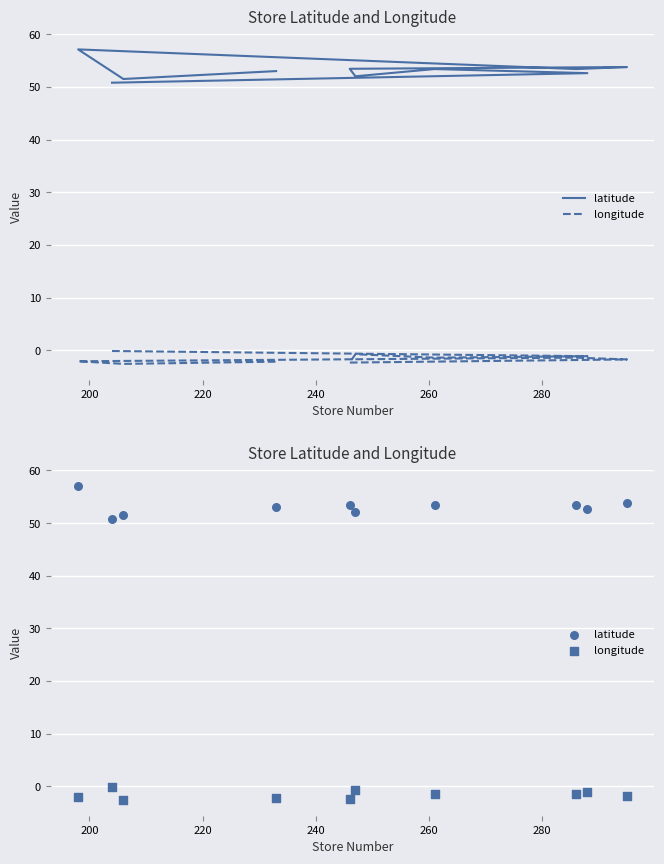

What are all the series names shown in the legend?

latitude, longitude